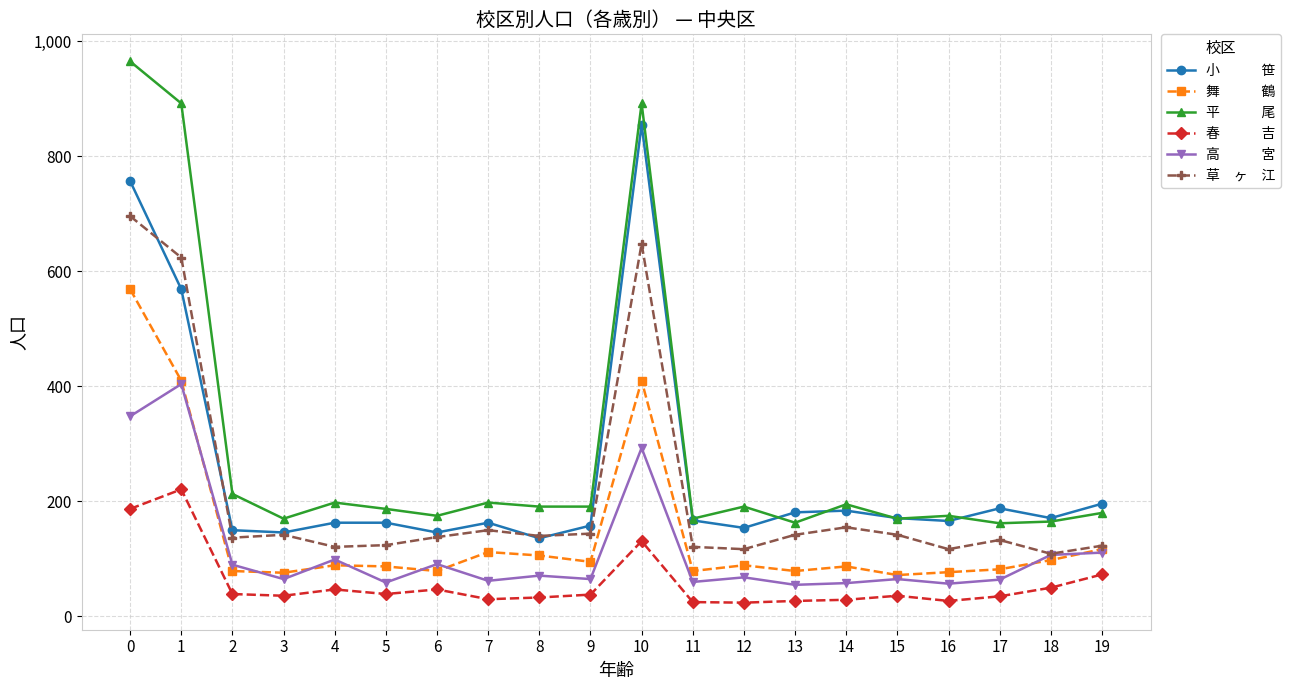

What is the maximum value shown in the chart?

965